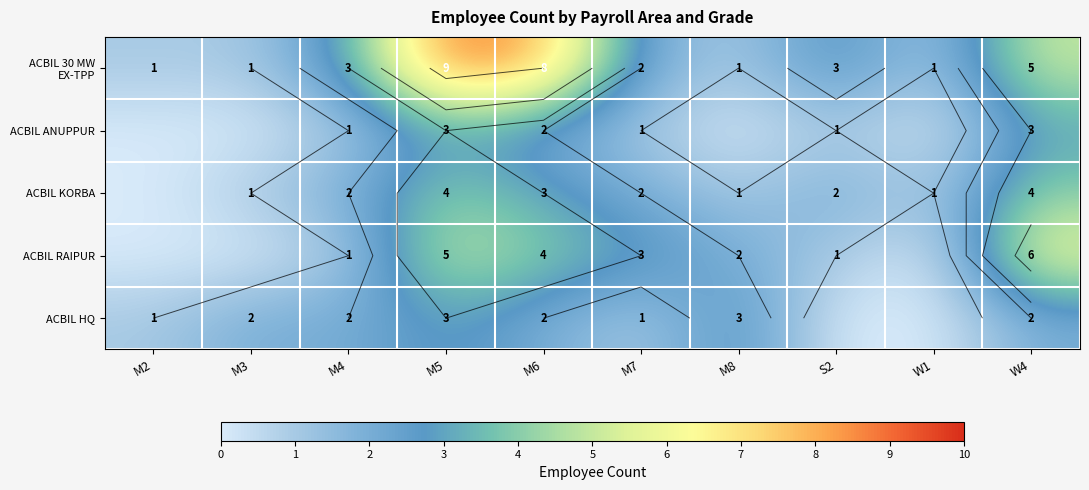

Is the value of ACBIL 30 MW EX-TPP at S2 greater than the value of ACBIL ANUPPUR at M6?

Yes